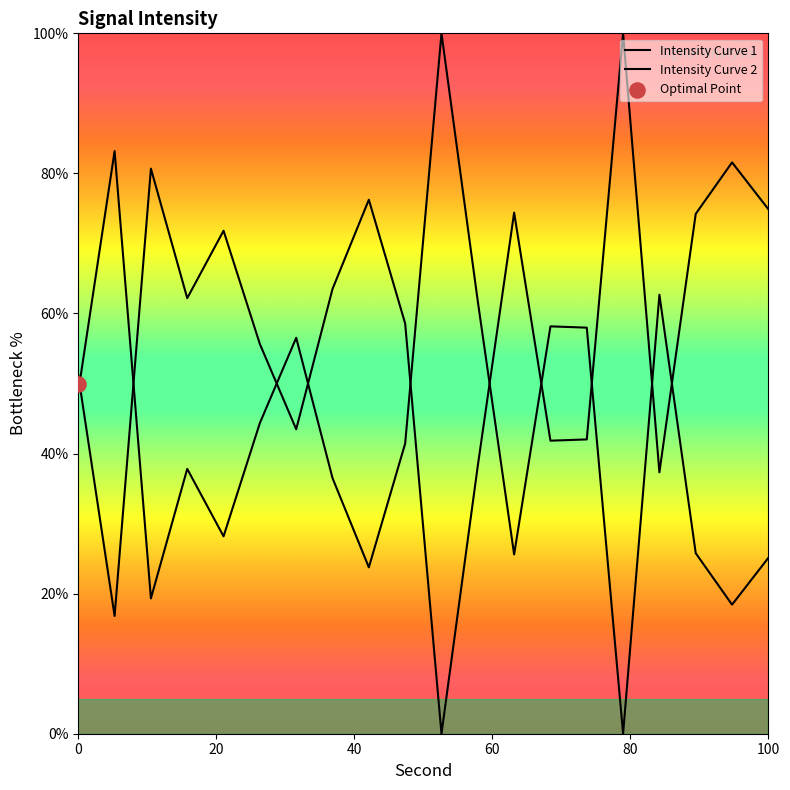

What is the ratio of the value at 24 to the value at 38?

1.0